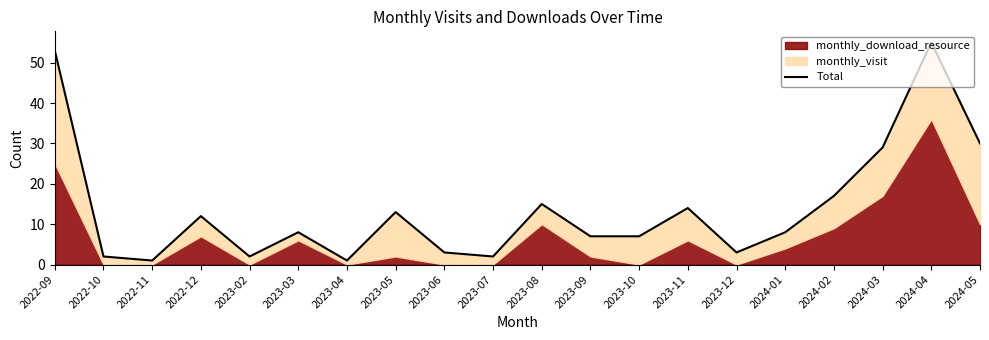

What is the sum of all values?

282